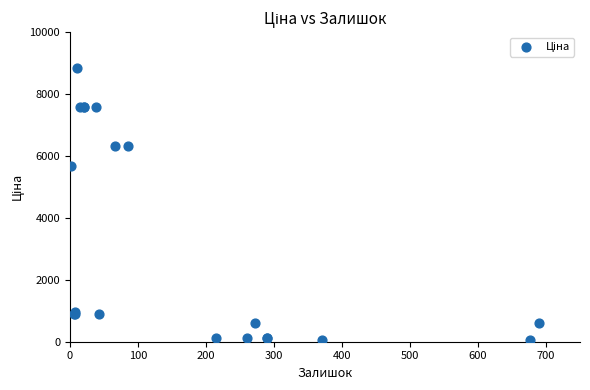

What Y value in the scatter plot is closest to 4456?

5673.8